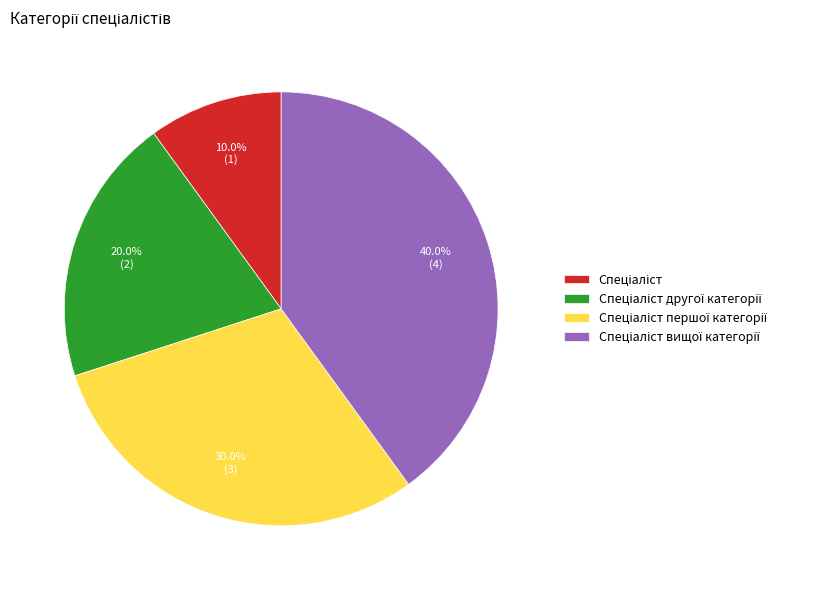

Does any single category account for the majority?

No